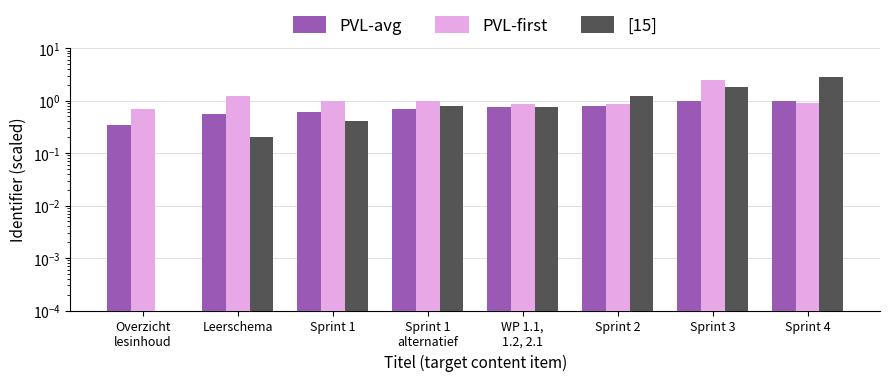

What is the spread (max minus min) of values at Overzicht
lesinhoud?

0.7